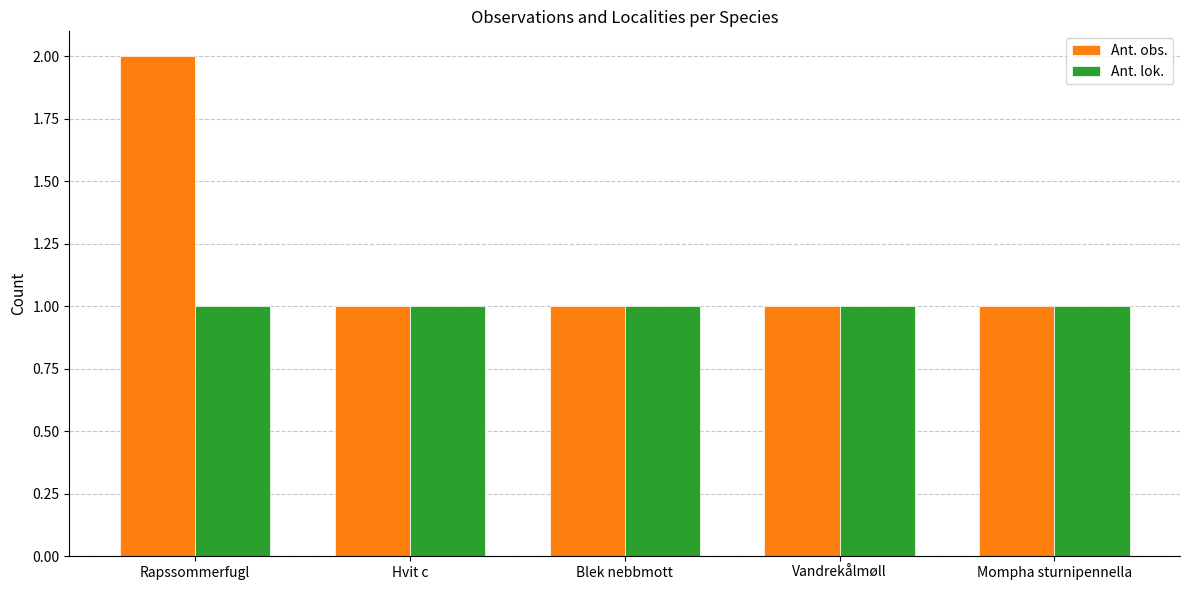

Which series has the largest total across all categories?

Ant. obs.